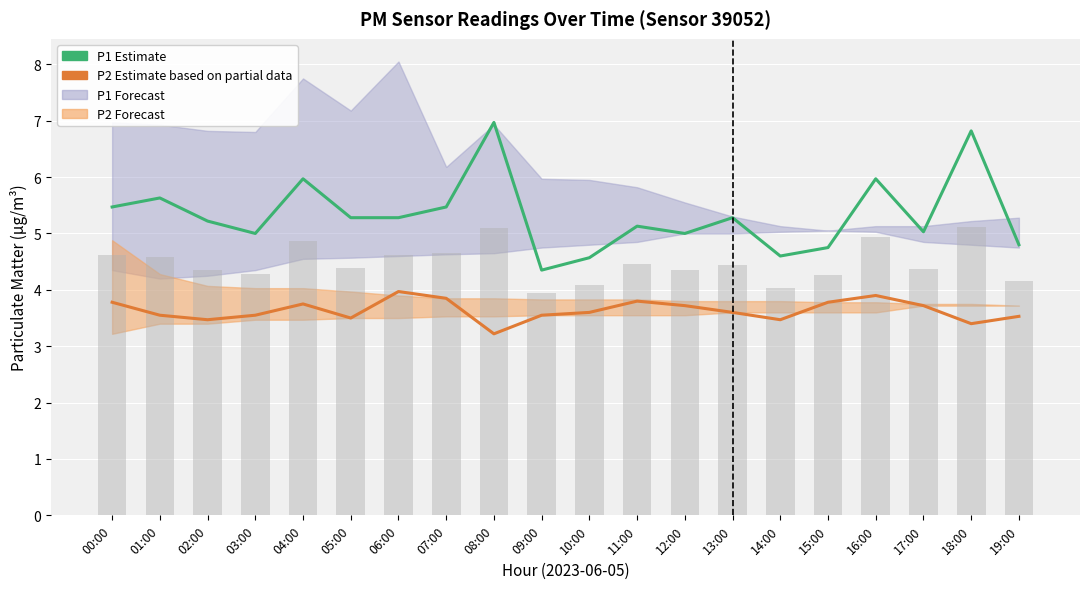

What is the sum of all P1 (PM10 estimate) values?

106.6